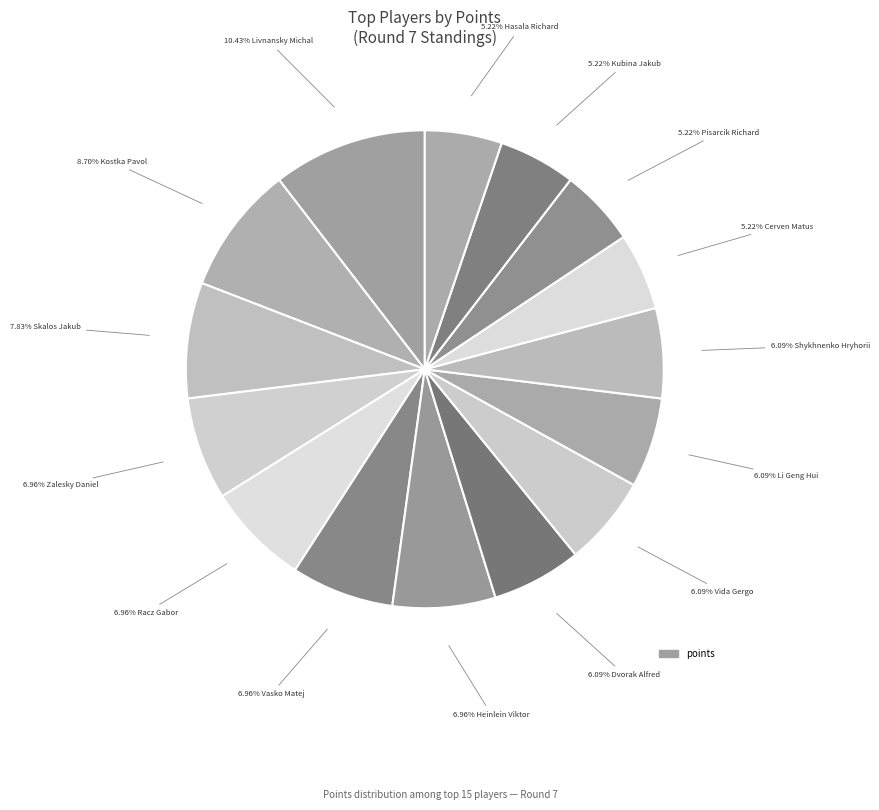

Which category has the biggest portion of the pie?

Livnansky Michal